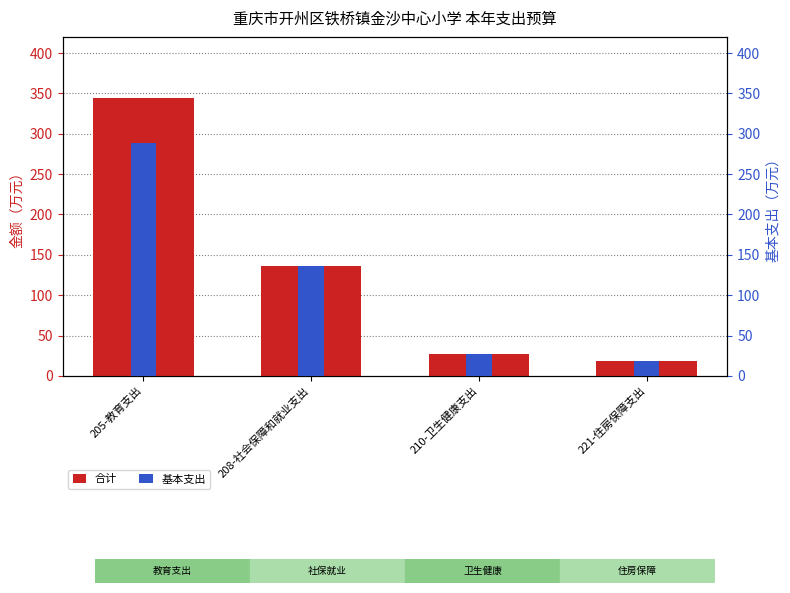

Are the bars horizontal?

No